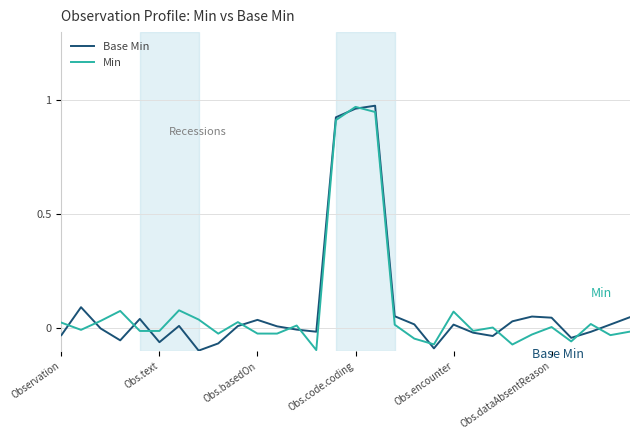

How many lines are shown in the chart?

2